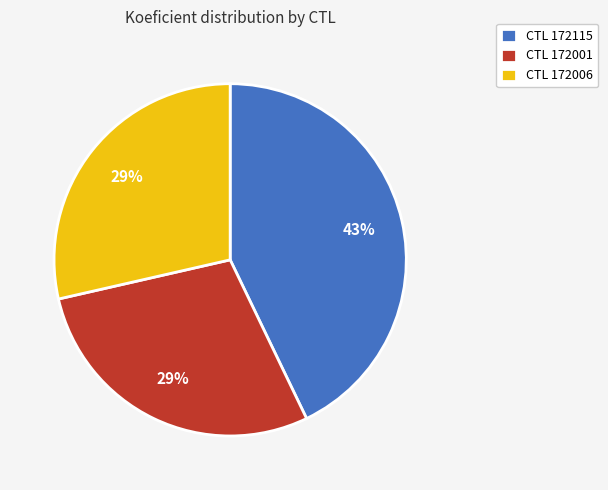

Approximately how many times larger is the value at CTL 172001 compared to CTL 172006?

1.0